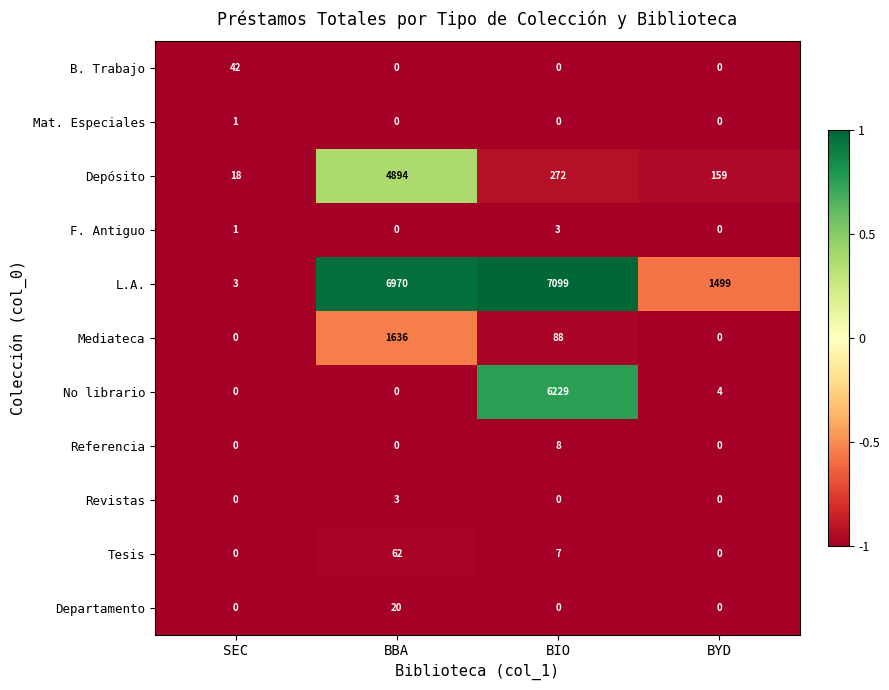

Where does the No librario series first go above 4?

BIO